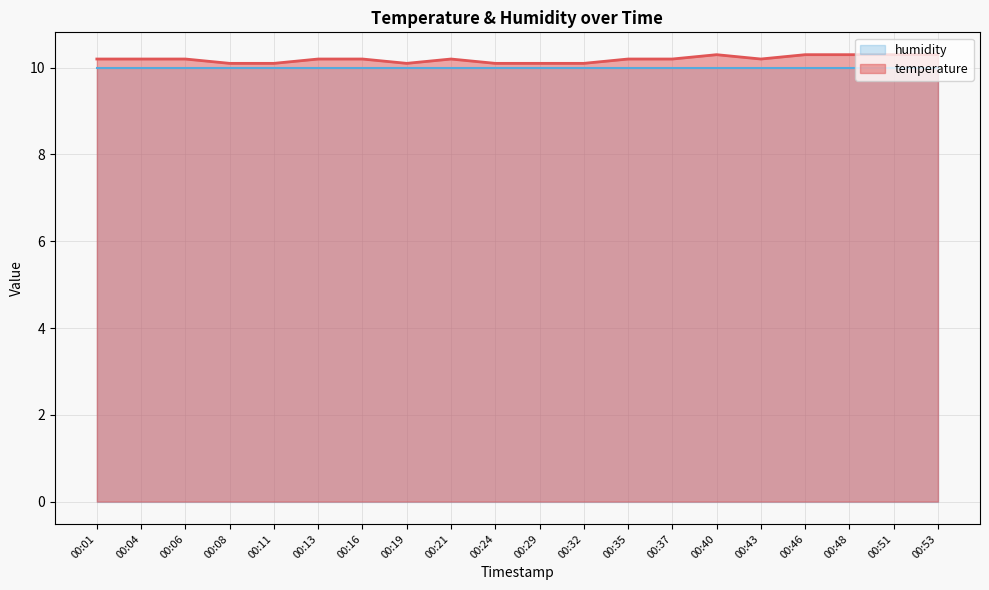

What is the difference between the maximum and minimum values?

0.2